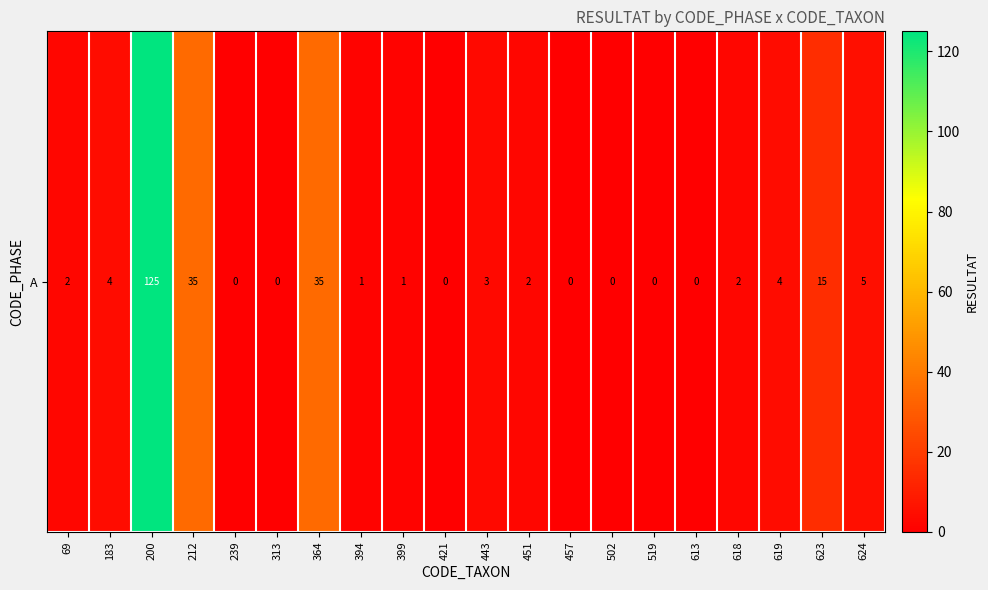

Reading right to left, transcribe all the data shown in this chart.

624=5	623=15	619=4	618=2	613=0	519=0	502=0	457=0	451=2	443=3	421=0	399=1	394=1	364=35	313=0	239=0	212=35	200=125	183=4	69=2